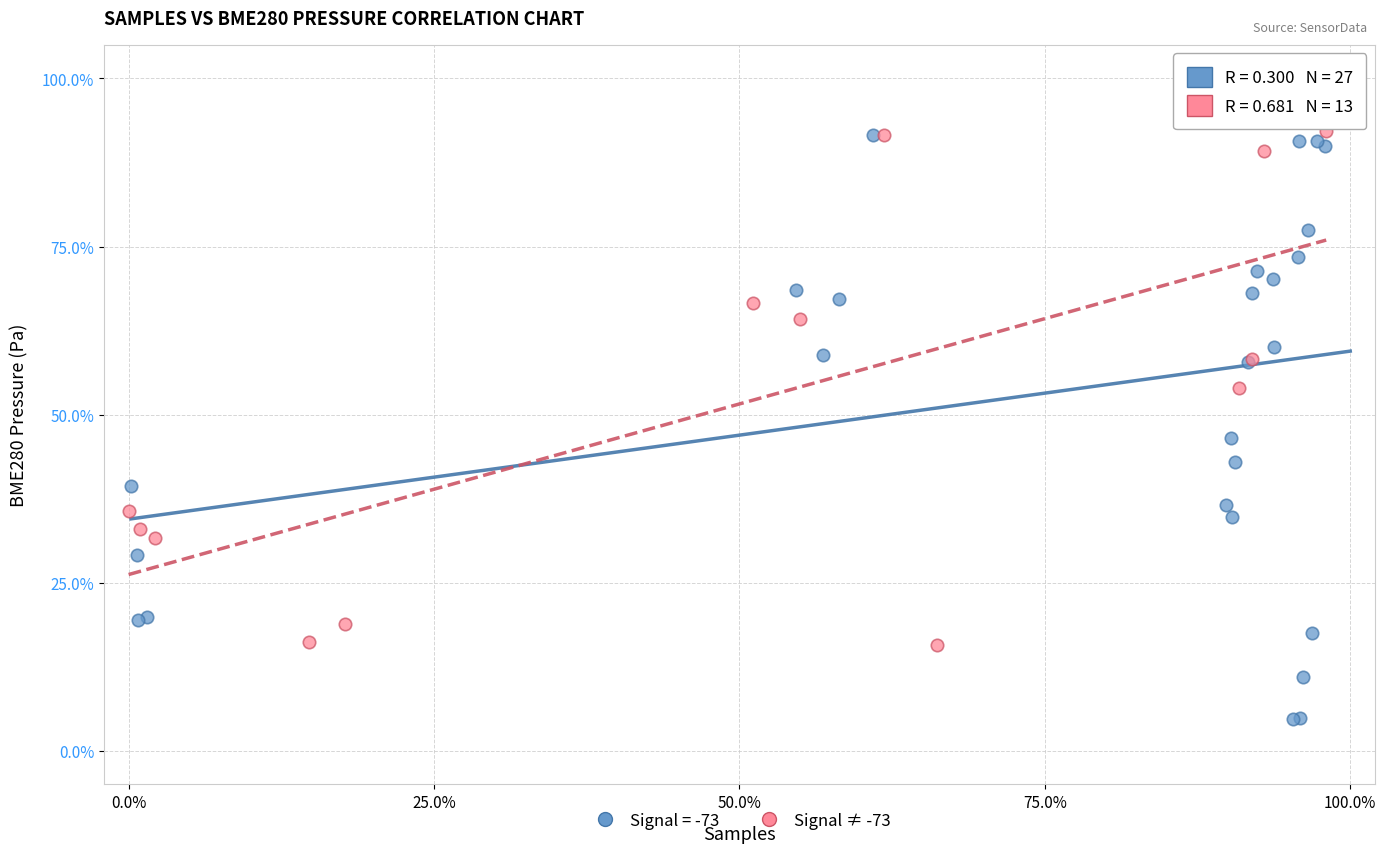

Which series has the largest Y range (max minus min)?

Signal = -73